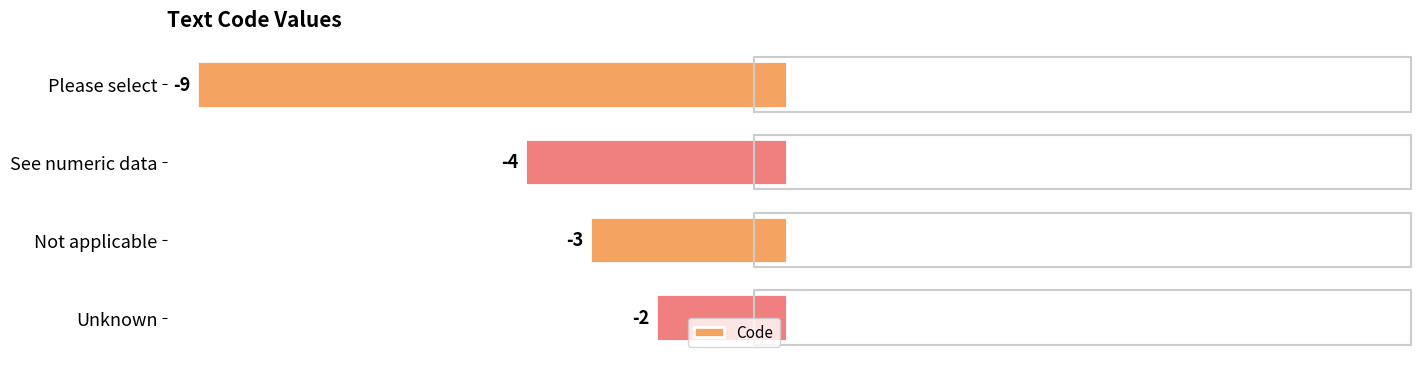

The value at Please select is -2. True or false?

False